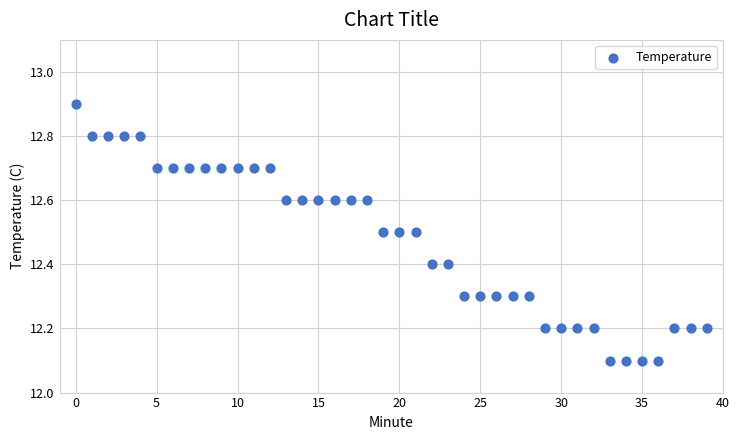

What is the range of Y values (max minus min)?

0.8